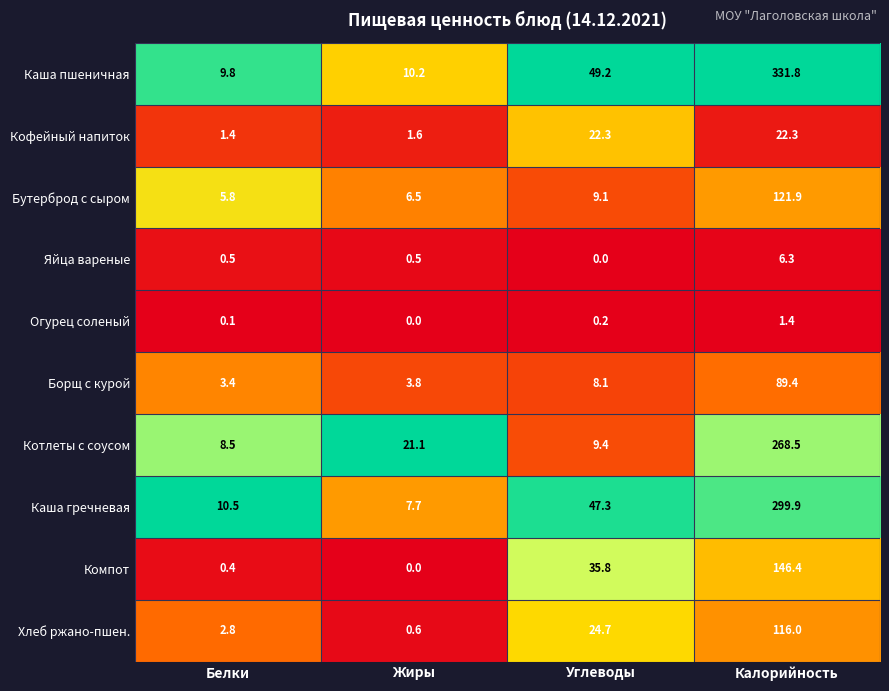

Rank the series by their maximum value, from lowest to highest.

Огурец соленый, Яйца вареные, Кофейный напиток, Борщ с курой, Хлеб ржано-пшен., Бутерброд с сыром, Компот, Котлеты с соусом, Каша гречневая, Каша пшеничная